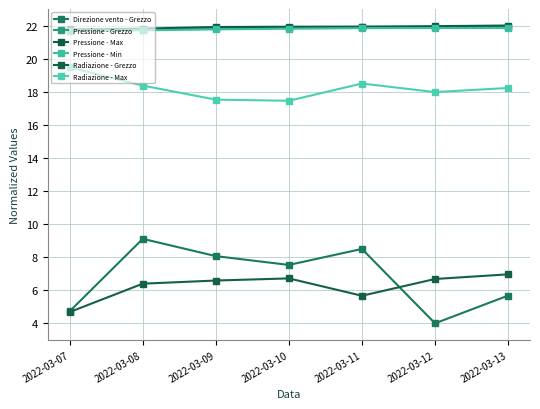

True or false: Pressione - Min and Direzione vento - Grezzo intersect in this chart.

False